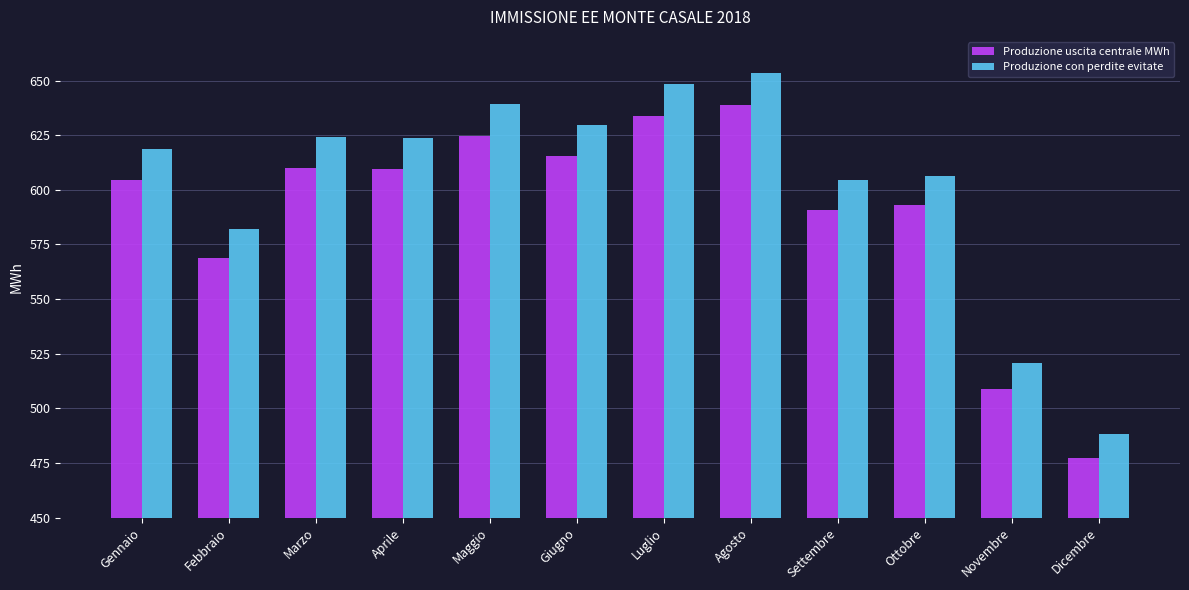

Which series changed the most between Agosto and Ottobre?

Produzione con perdite evitate